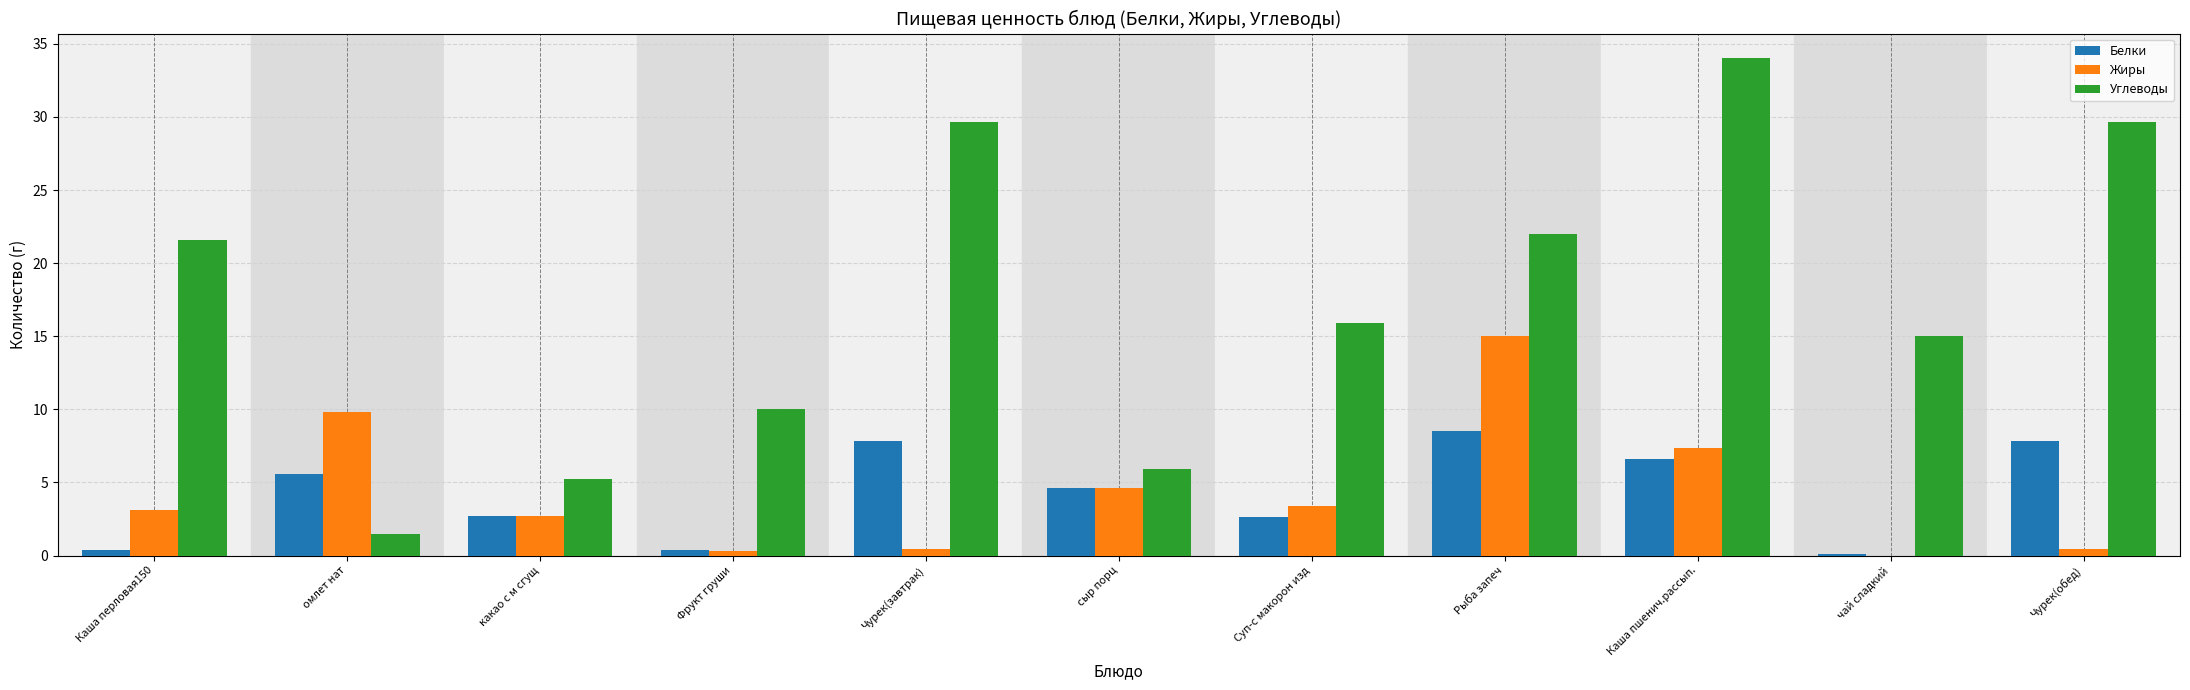

Read the Белки value at Рыба запеч.

8.5